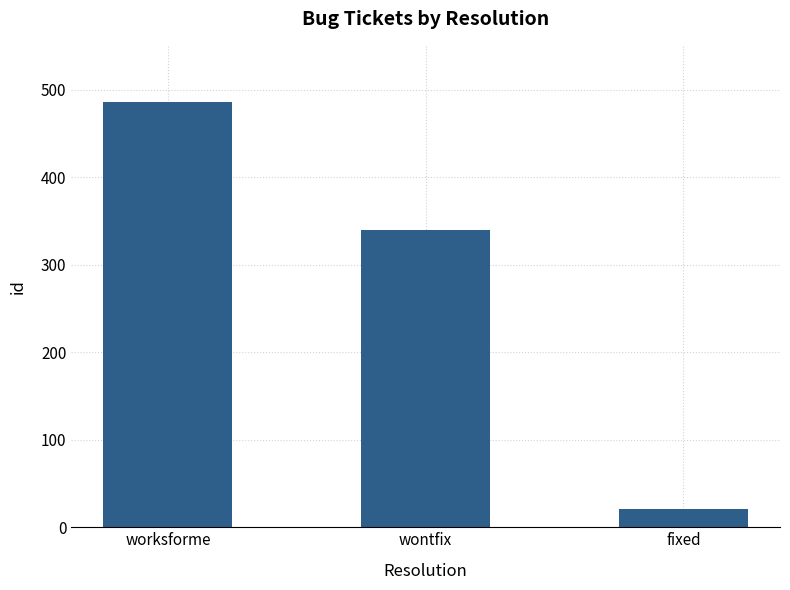

What is the smallest value displayed?

21